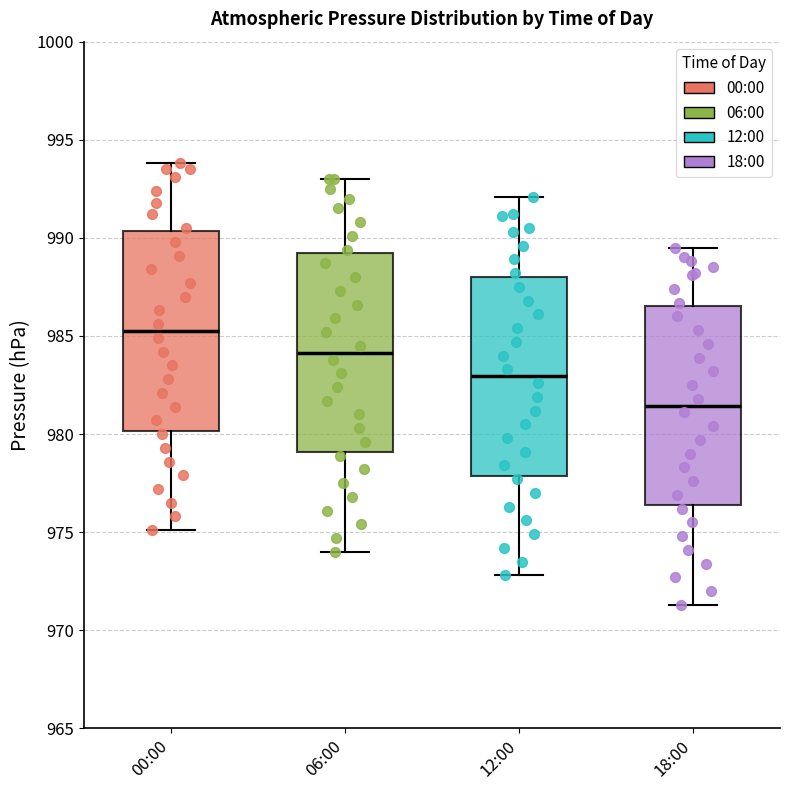

Where does the upper whisker of the box for 00:00 end on the y-axis? The values are not printed on the chart, so give them approximately, as read against the axis.

994.0